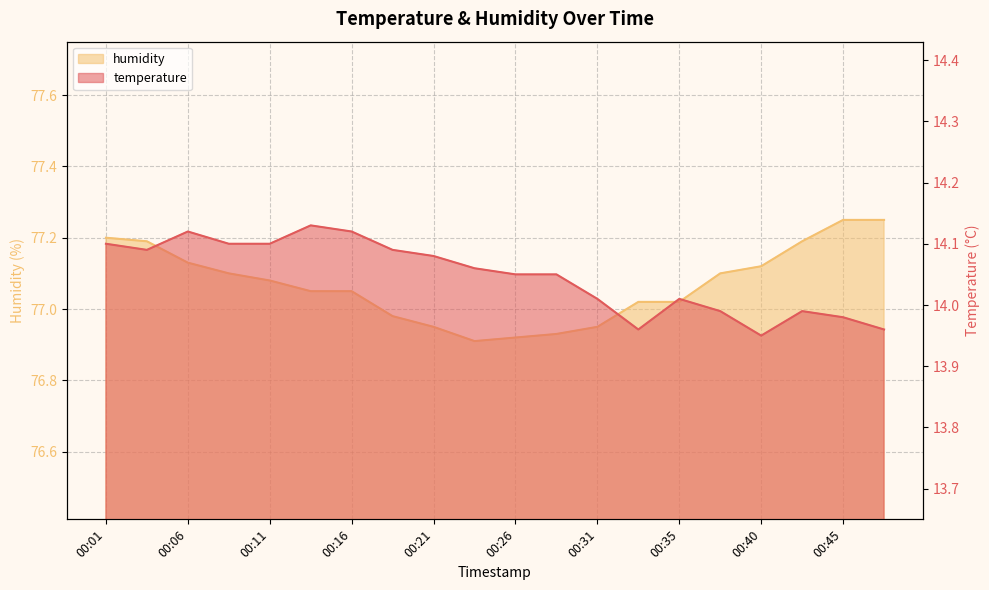

True or false: temperature and humidity cross at least once.

False